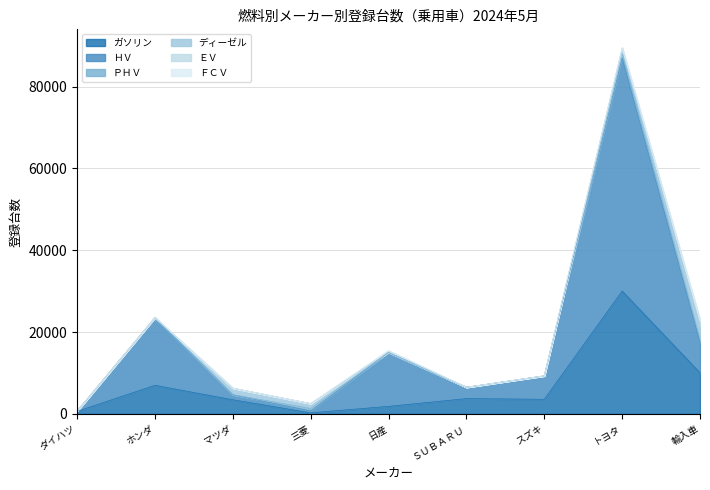

After their last crossing, which series has the higher values: ガソリン or ＰＨＶ?

ガソリン